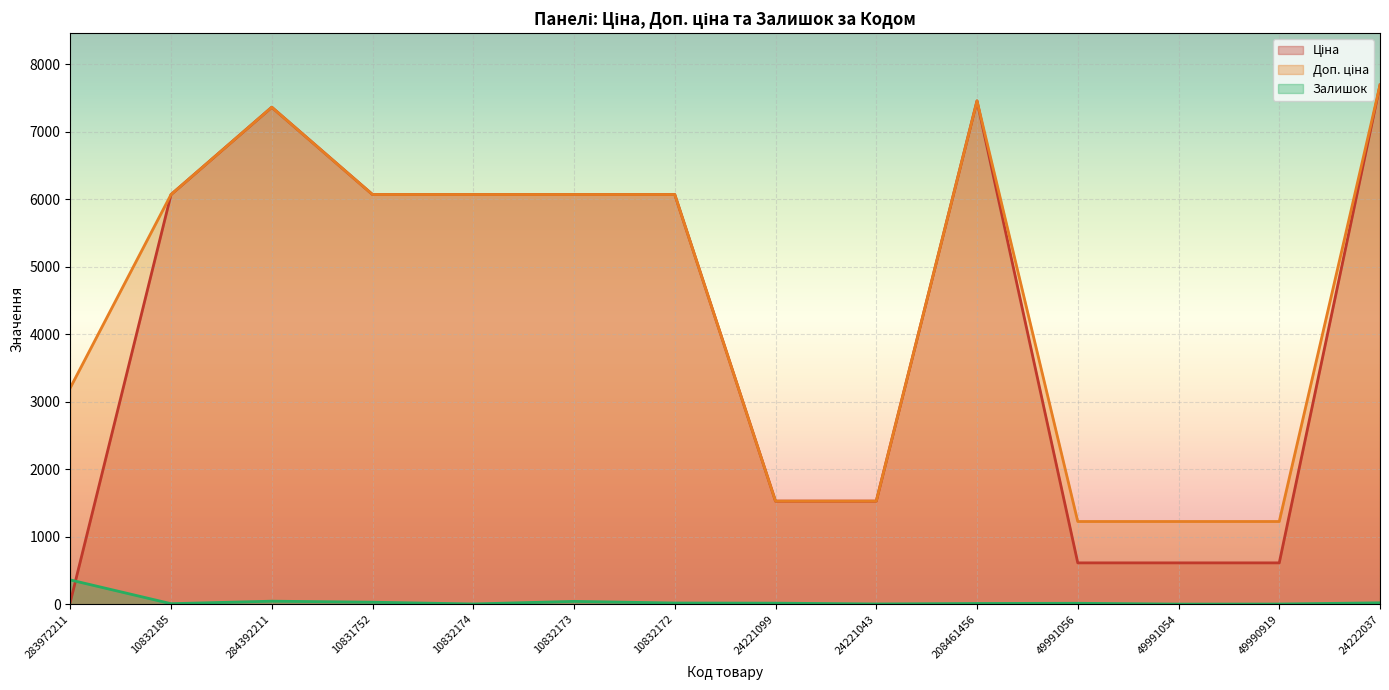

What is the difference between the maximum and minimum values in the Ціна series?

7655.9